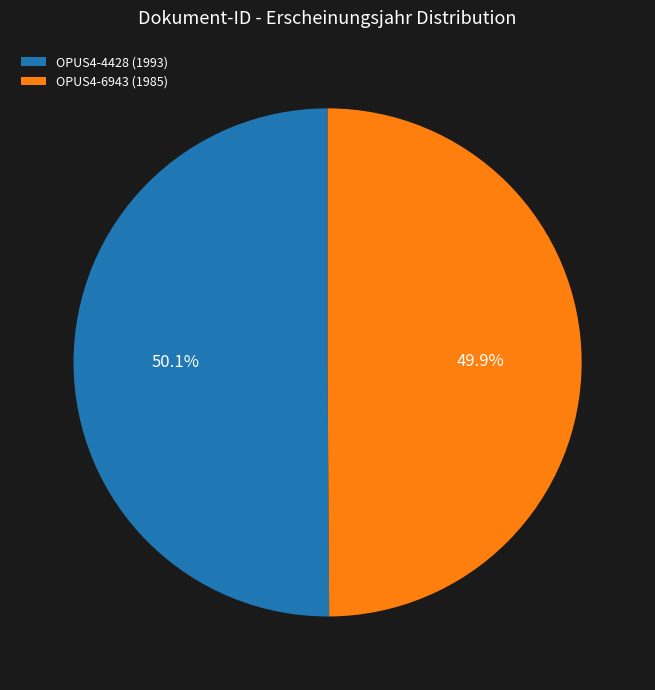

How many segments does this pie chart have?

2